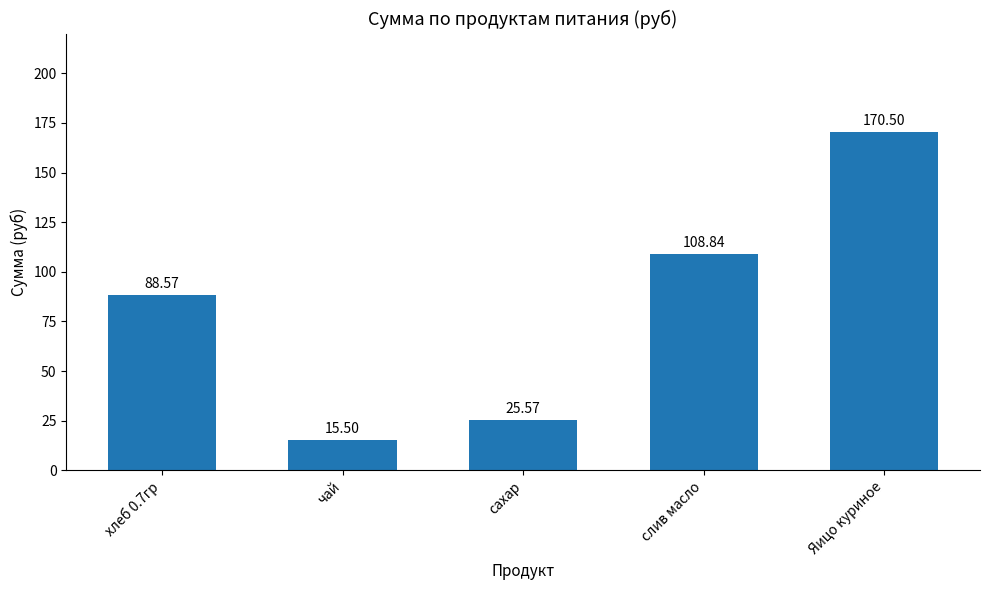

What is the value of the 2nd bar from the left?

15.5